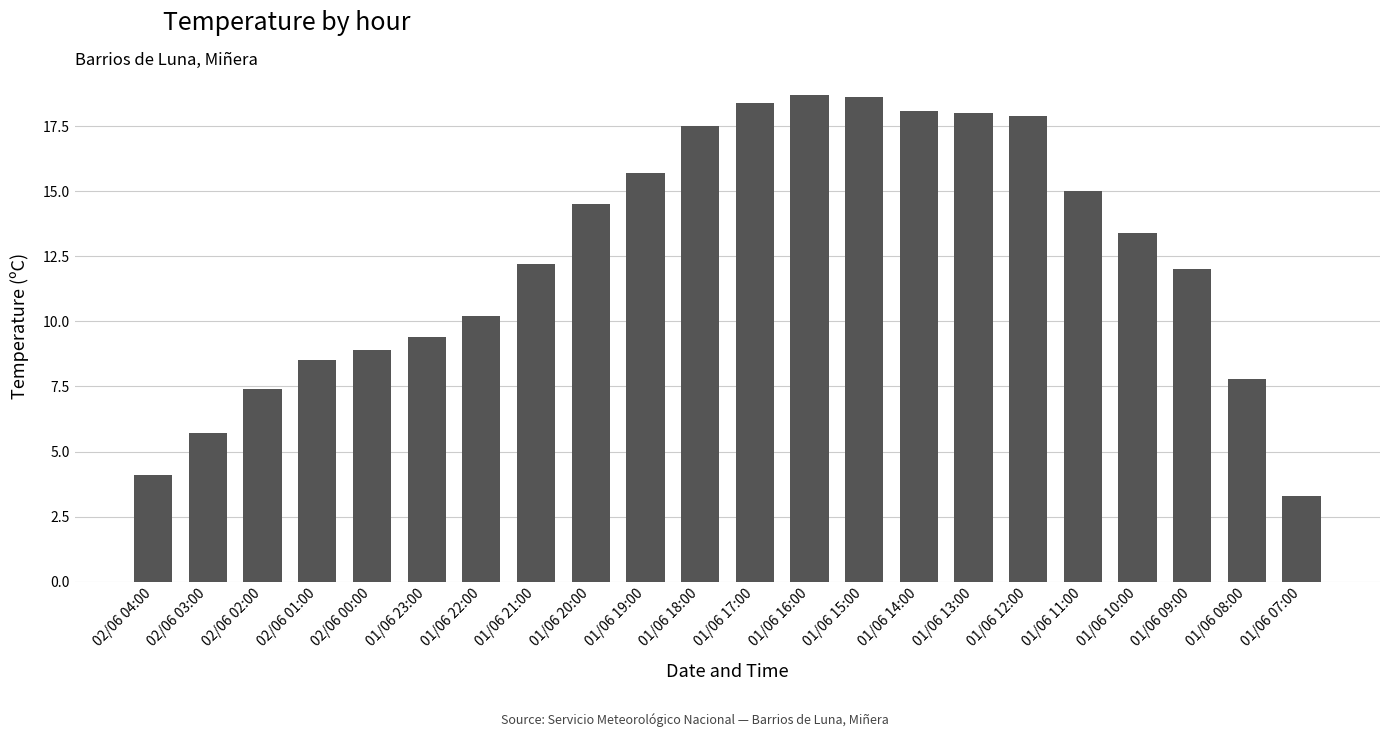

What is the minimum value shown in the chart?

3.3